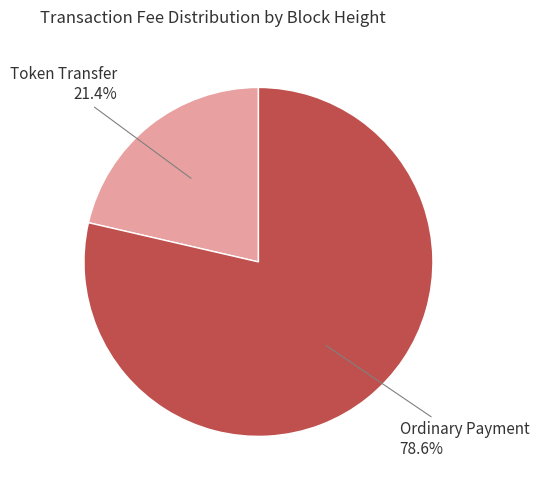

Which slice represents more than half of the pie?

Ordinary Payment